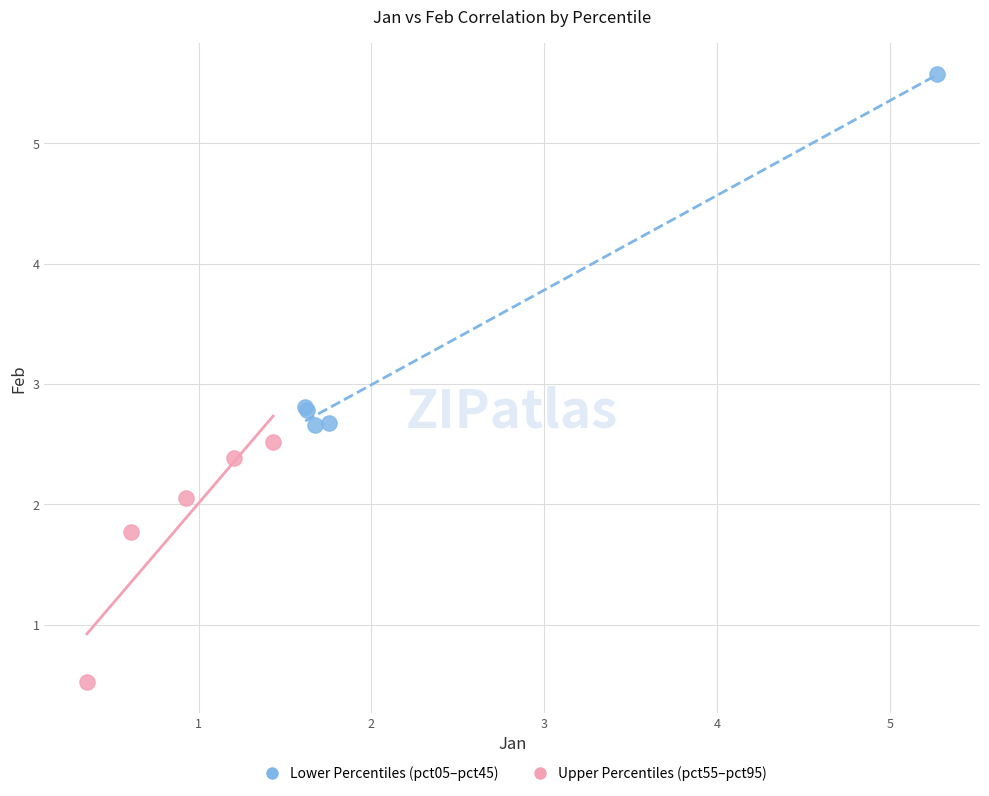

Which series has the largest Y range (max minus min)?

Lower Percentiles (pct05–pct45)